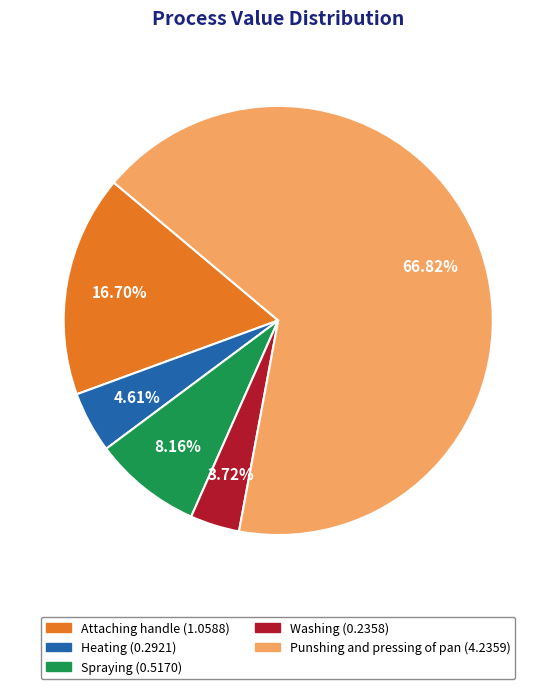

To the nearest percent, what portion does Heating represent?

5%